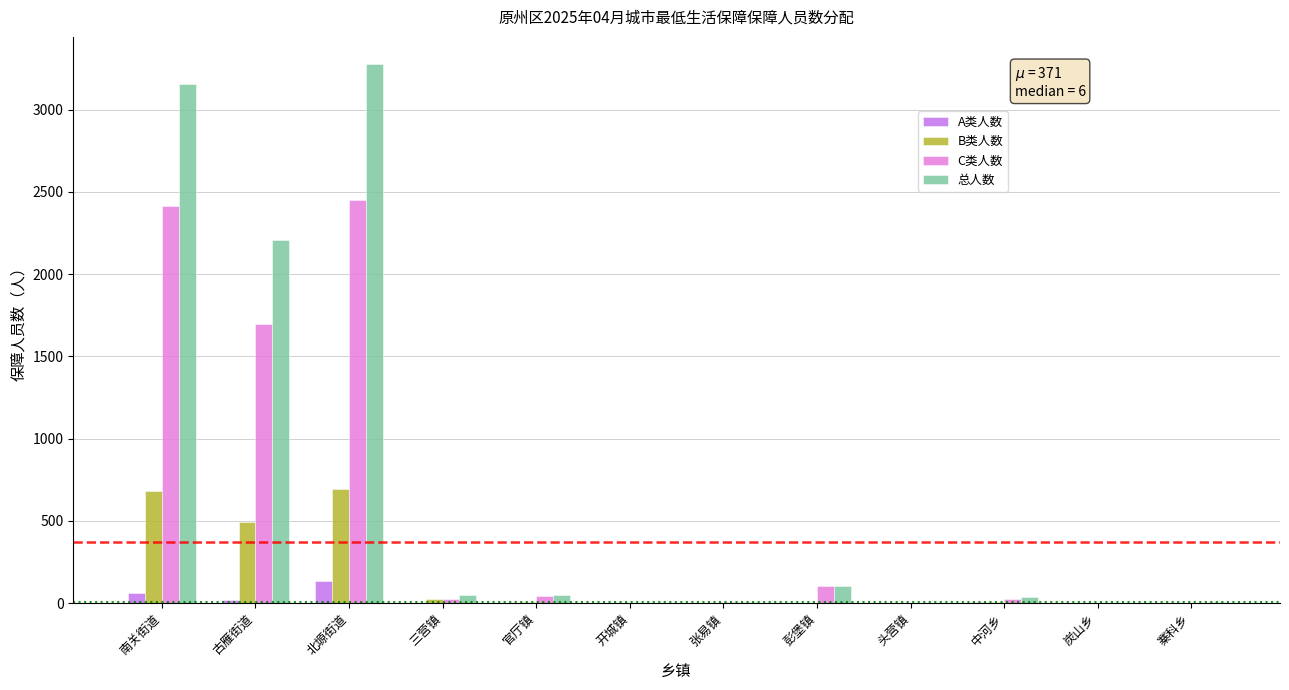

The value of C类人数 at 南关街道 is 2413. True or false?

True